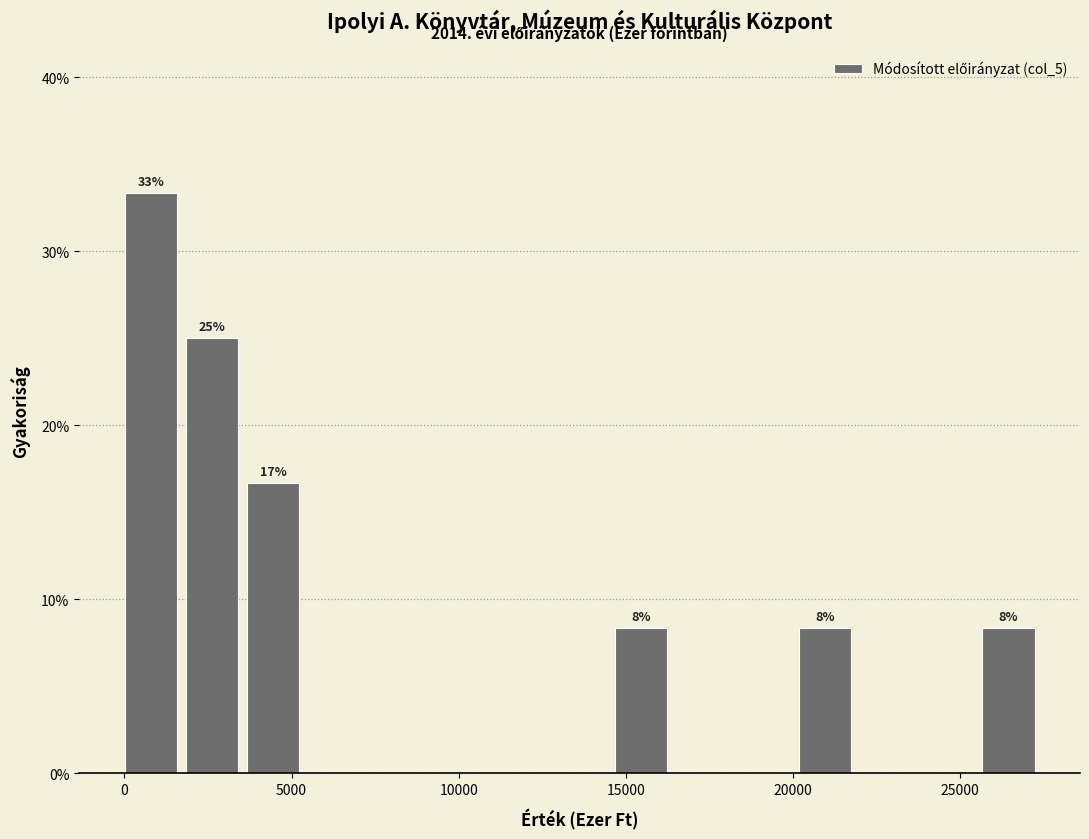

Around what value on the x-axis is the tallest bar? Give the approximate position of its centre, as read against the axis.

1000